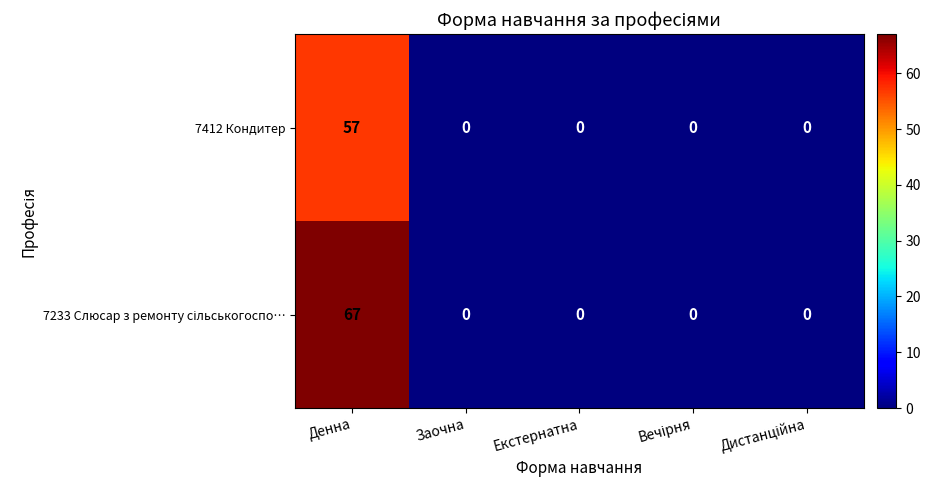

What is the sum of the 7412 Кондитер values at Денна and Заочна?

57